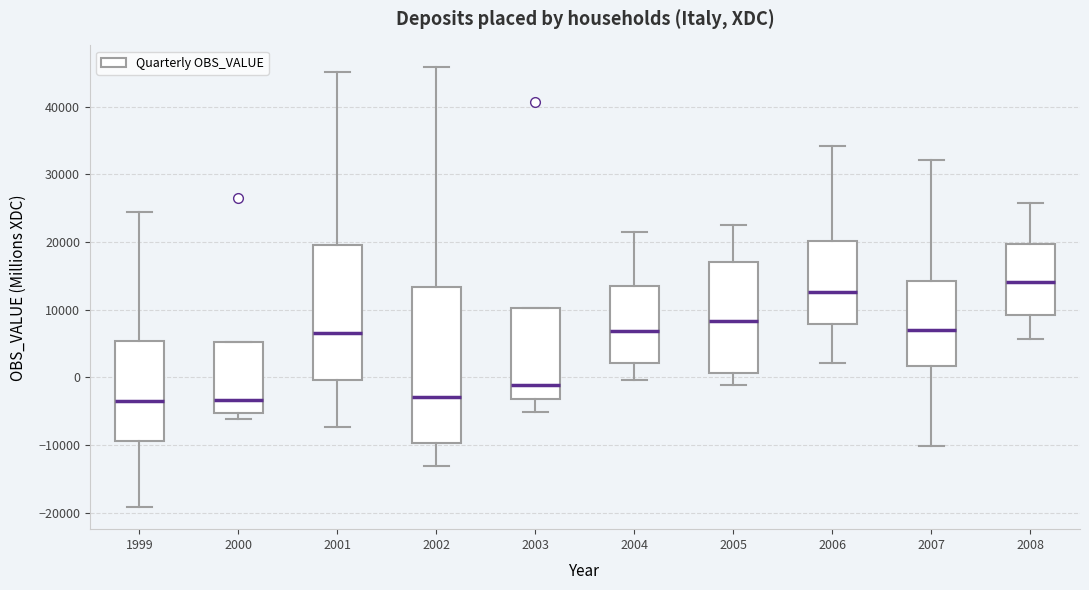

Reading left to right, read every box against the y-axis: the position of its median line, the range the box covers, and the ends of its whiskers. The values are not printed on the chart, so give them approximately, as read against the axis.

1999: median -4000, box -9000 to 5000, whiskers -19000 to 24000
2000: median -3000, box -5000 to 5000, whiskers -6000 to 5000
2001: median 7000, box 0 to 20000, whiskers -7000 to 45000
2002: median -3000, box -10000 to 13000, whiskers -13000 to 46000
2003: median -1000, box -3000 to 10000, whiskers -5000 to 10000
2004: median 7000, box 2000 to 13000, whiskers 0 to 21000
2005: median 8000, box 1000 to 17000, whiskers -1000 to 23000
2006: median 13000, box 8000 to 20000, whiskers 2000 to 34000
2007: median 7000, box 2000 to 14000, whiskers -10000 to 32000
2008: median 14000, box 9000 to 20000, whiskers 6000 to 26000